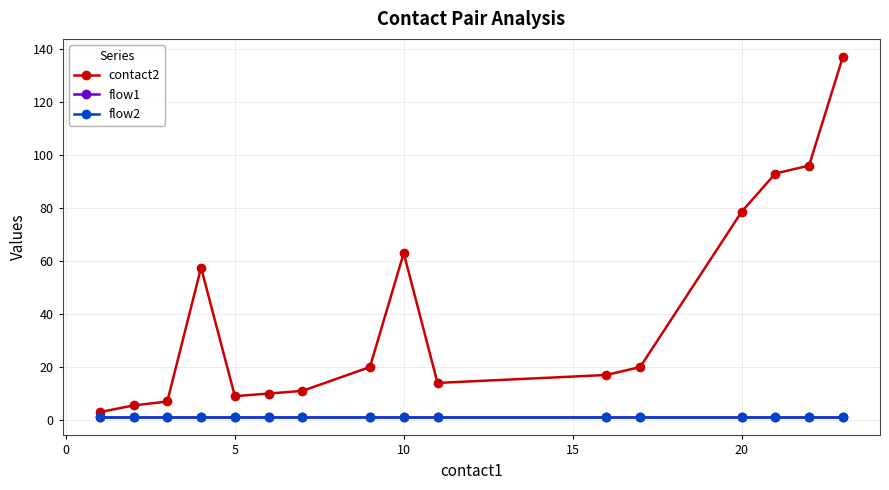

List the series in order of their peak value, lowest first.

flow1, flow2, contact2